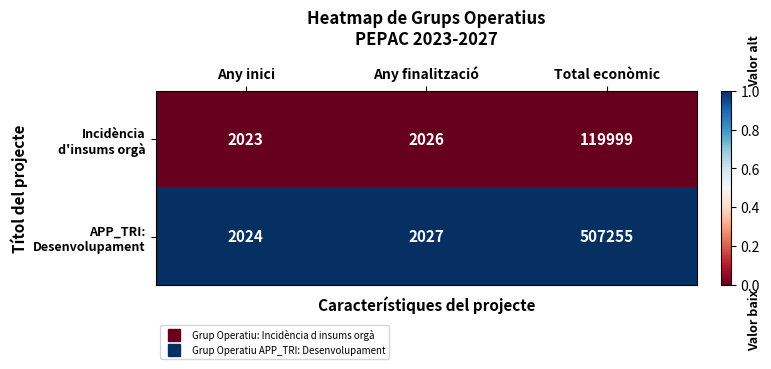

Which category has the highest value across all series?

Total econòmic